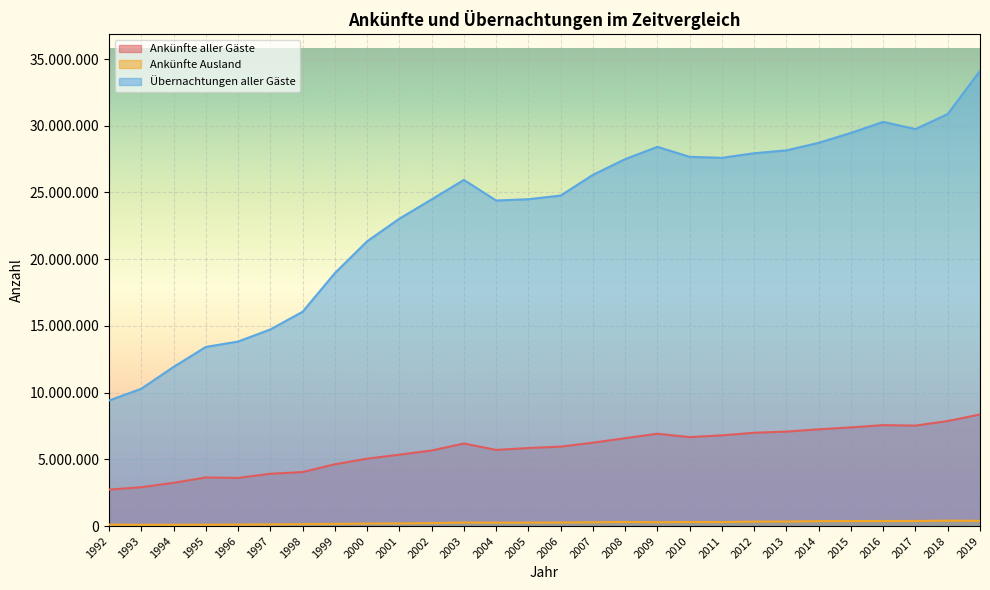

At which category does Übernachtungen aller Gäste reach its first local peak?

2003